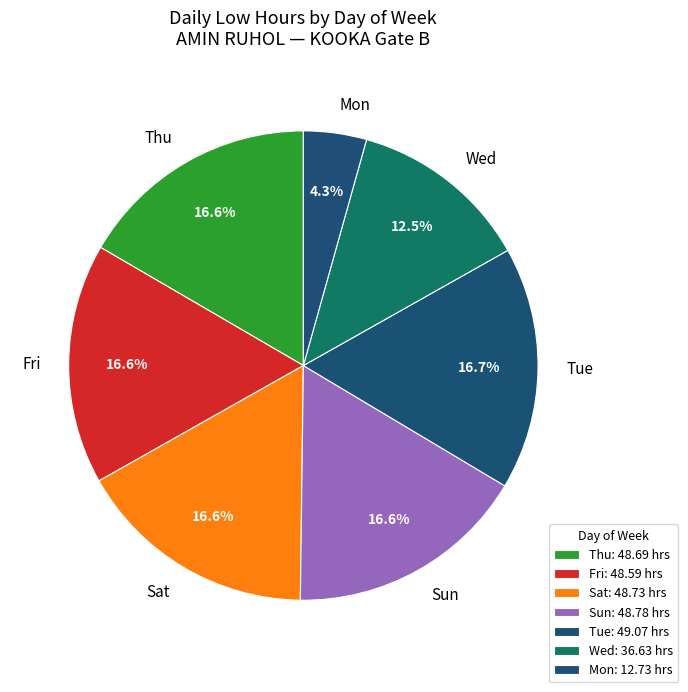

Is Mon the majority of the pie?

No